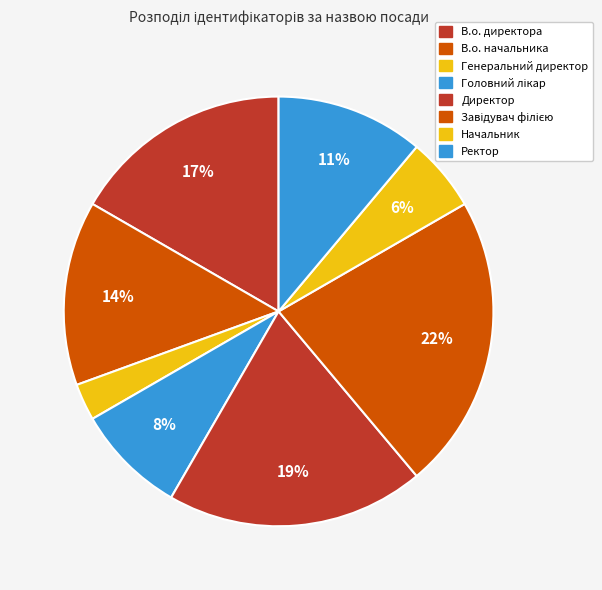

To the nearest percent, what percentage of the pie is Начальник?

6%